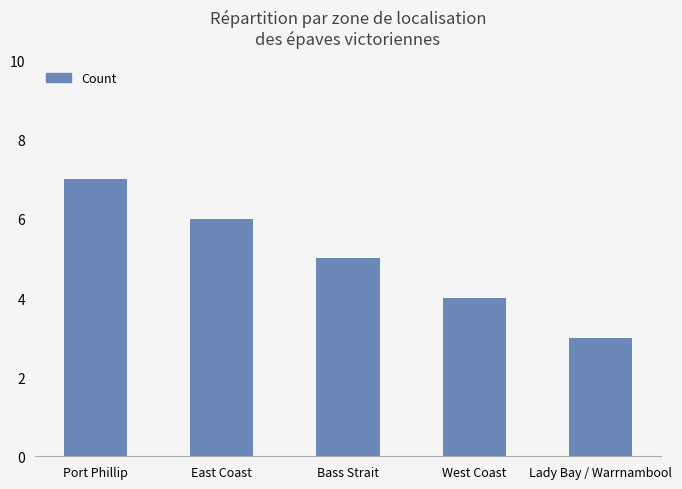

Which category has the highest value across all series?

Port Phillip